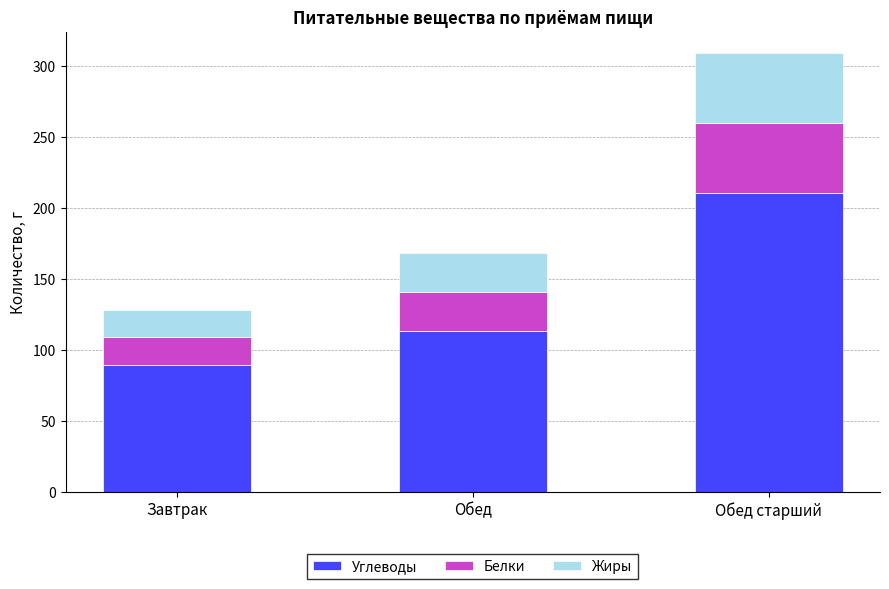

How many series are shown in this chart?

3